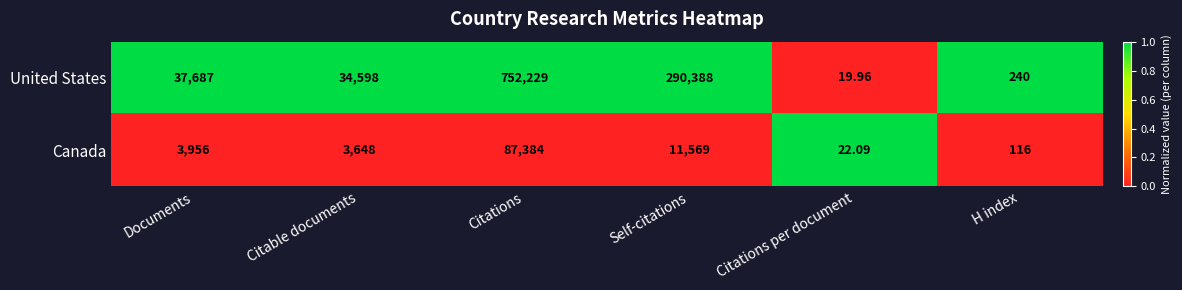

What is the total value across all series at Citations?

839613.0